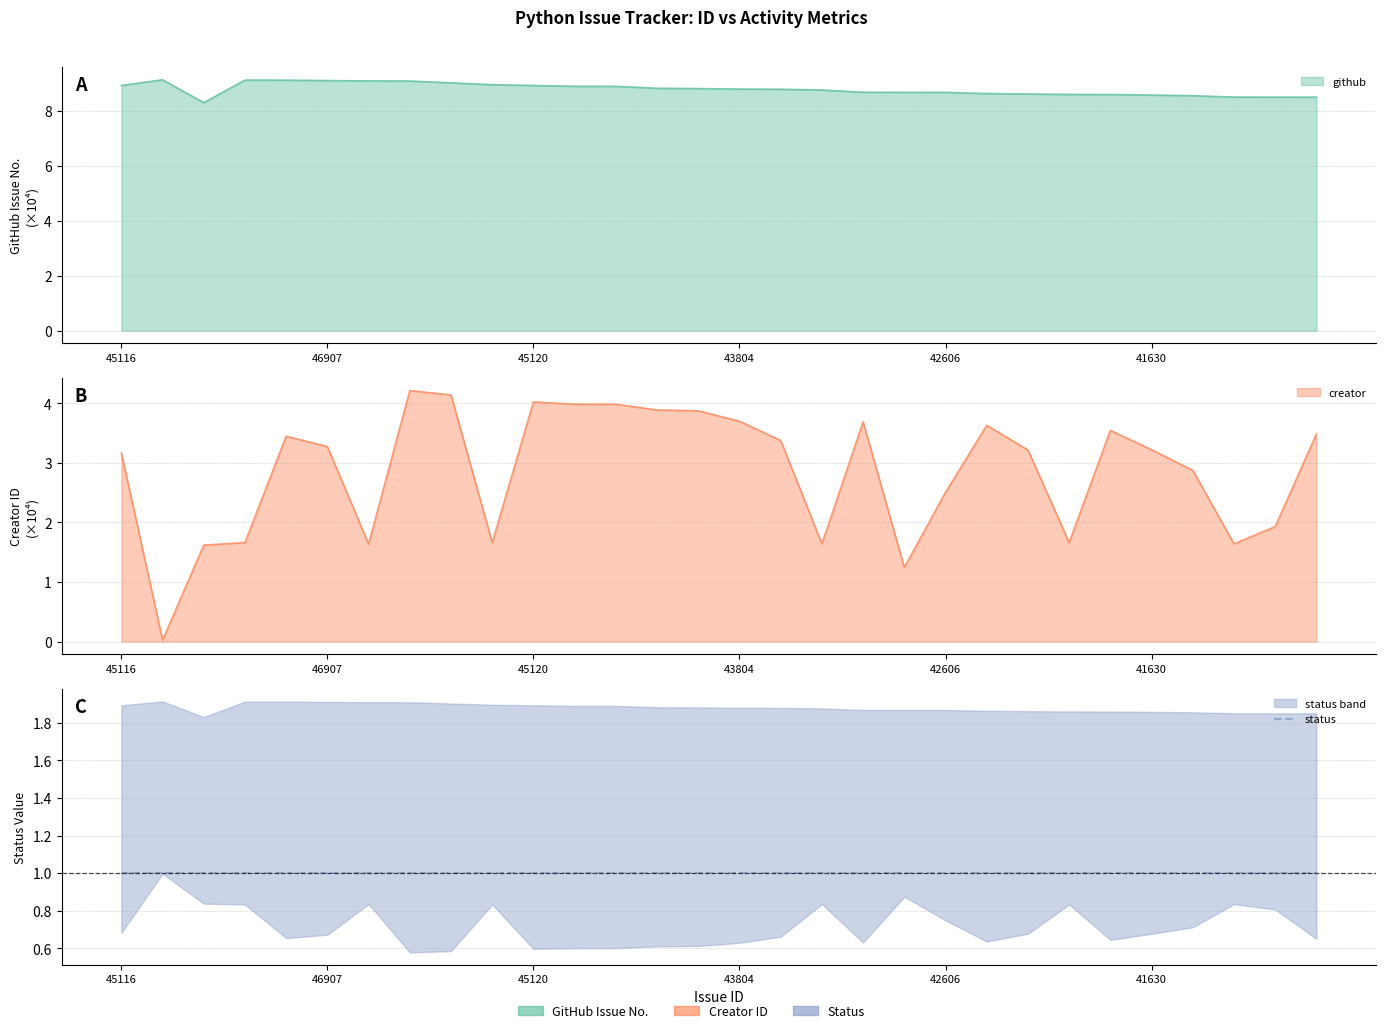

Is it true that github equals 14.5 at 43984?

False